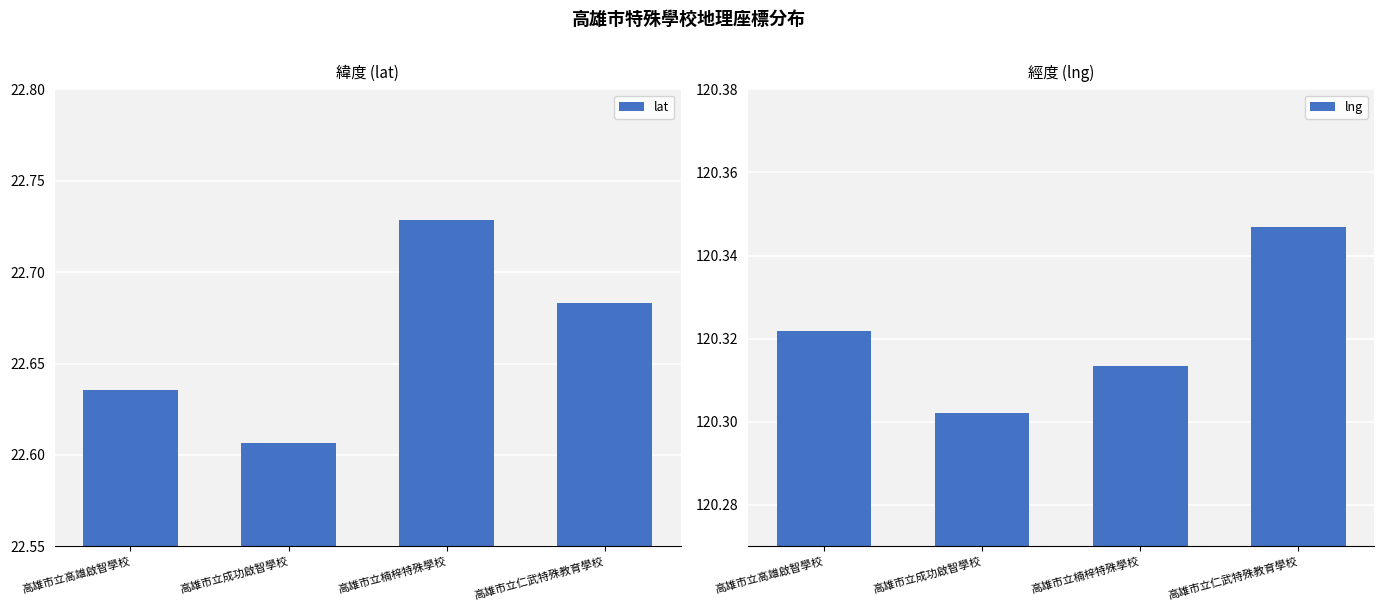

At which category does the chart reach its peak across all series?

高雄市立仁武特殊教育學校